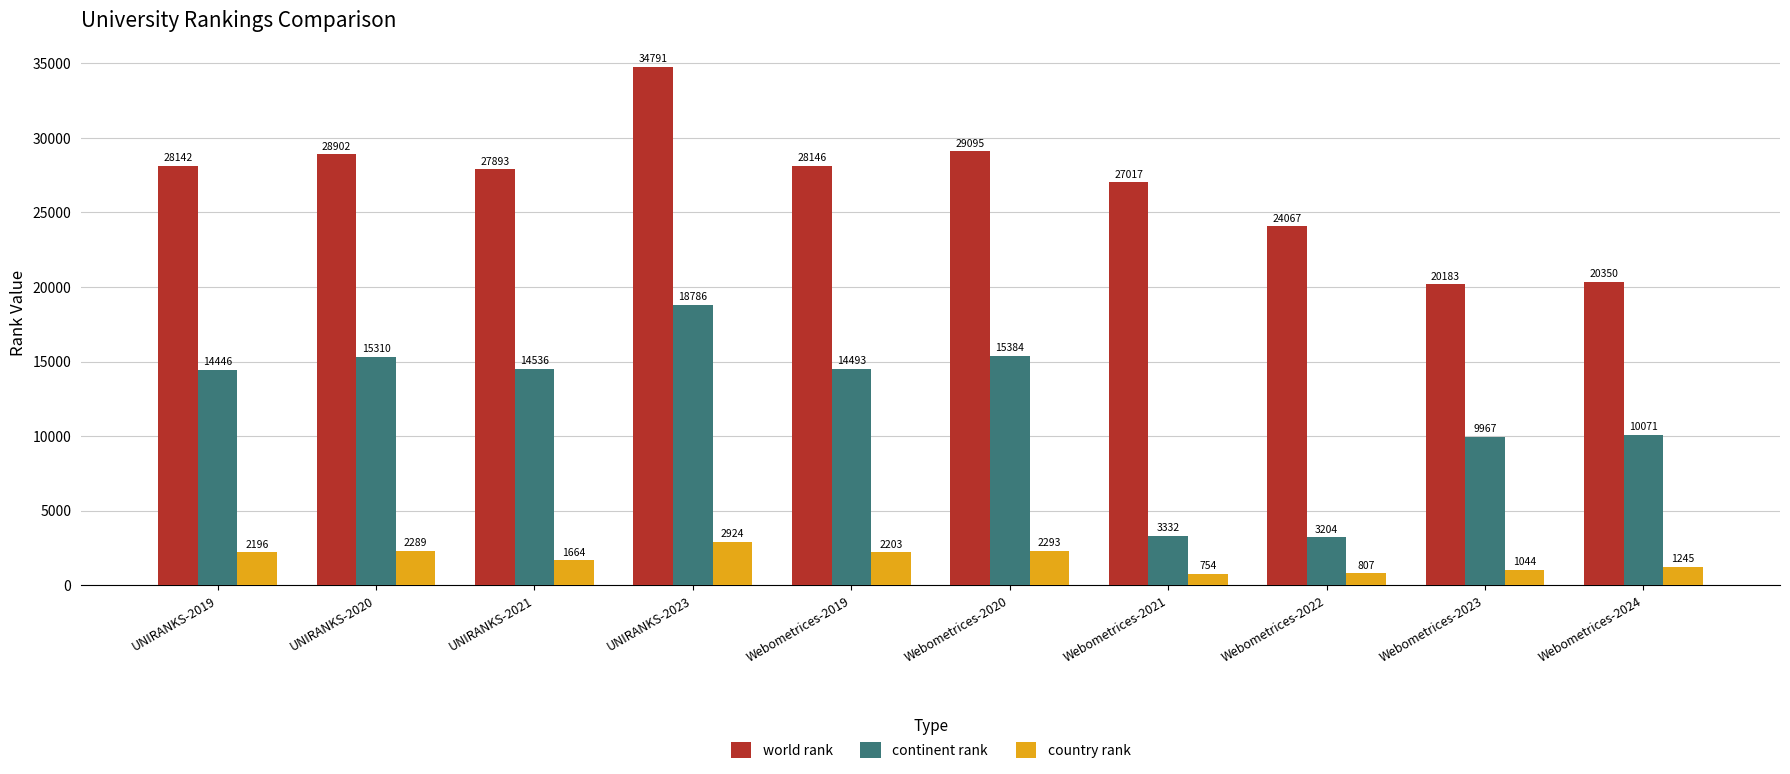

What is the approximate value of continent rank at UNIRANKS-2023, to the nearest 100?

18800